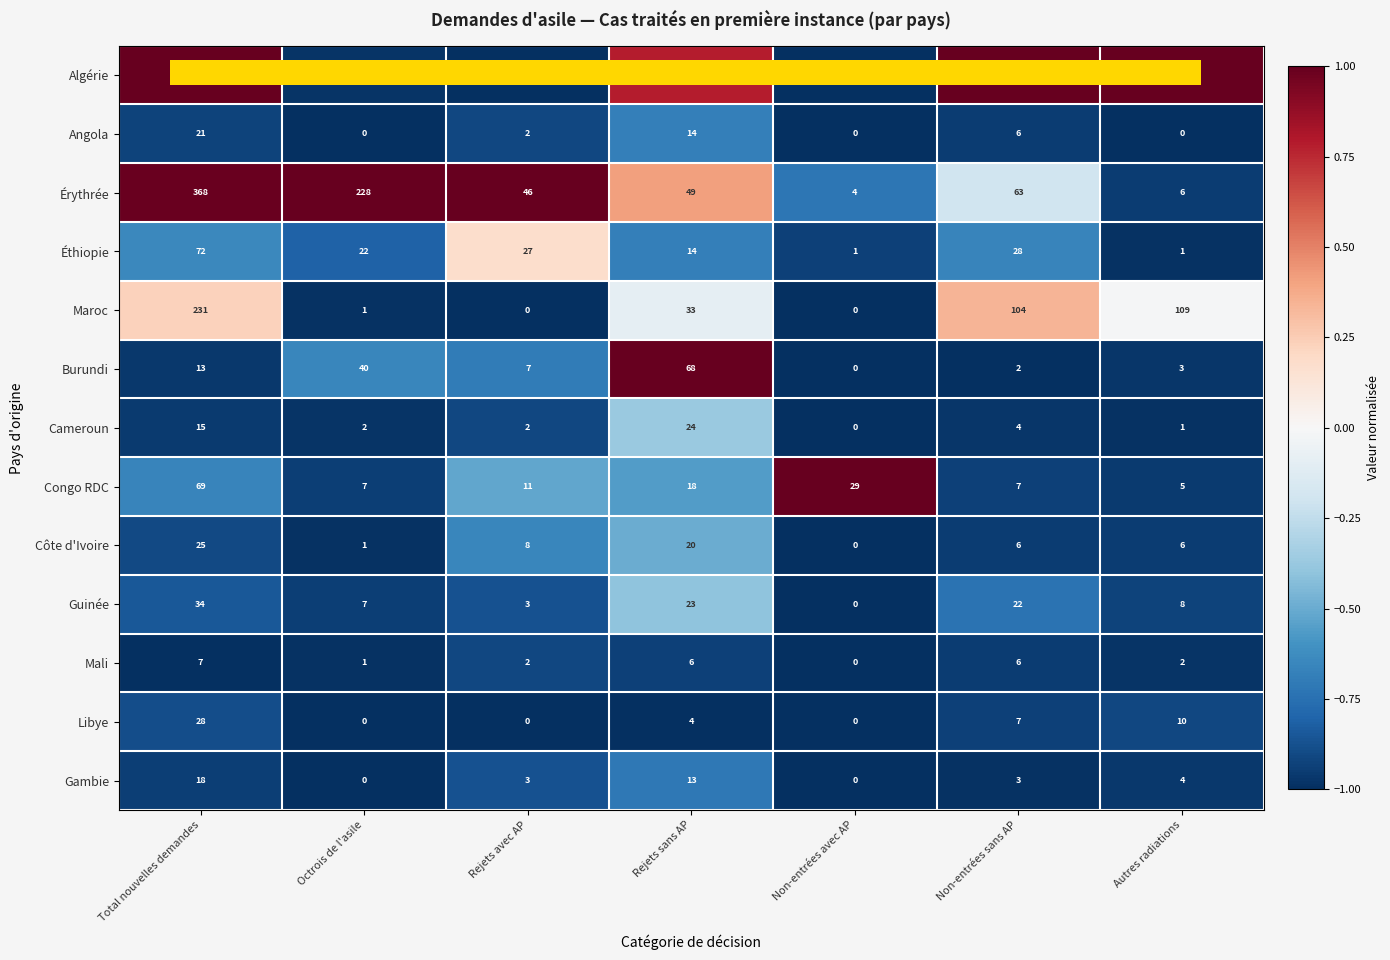

At how many categories does at least one series exceed 130?

4